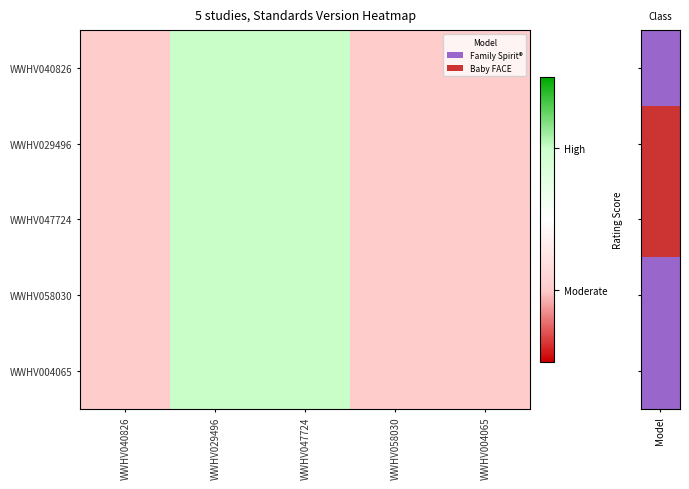

Which series has the largest range (max minus min)?

WWHV040826